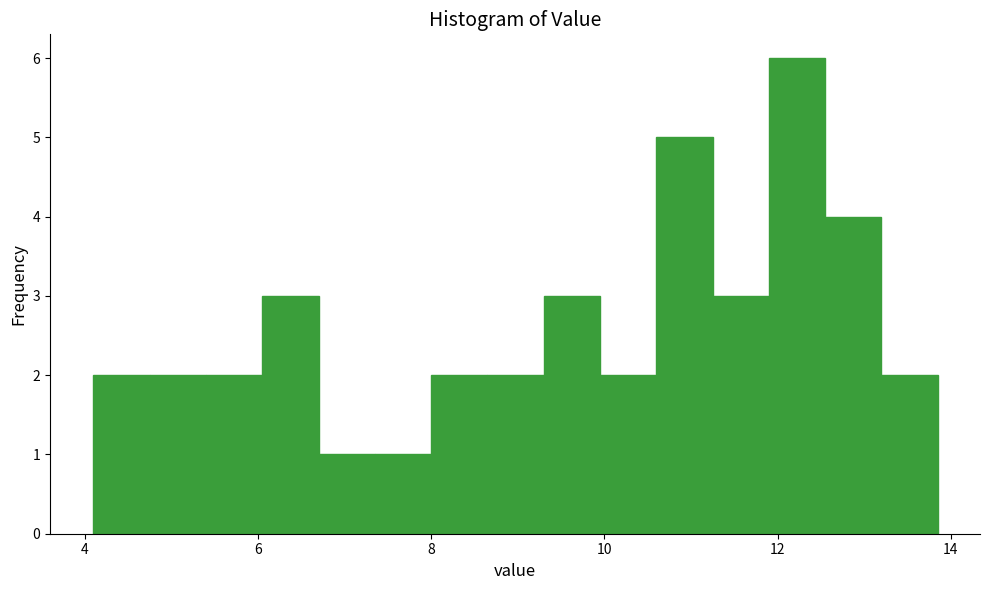

Read against the x-axis, roughly where is the centre of the tallest bar?

12.2